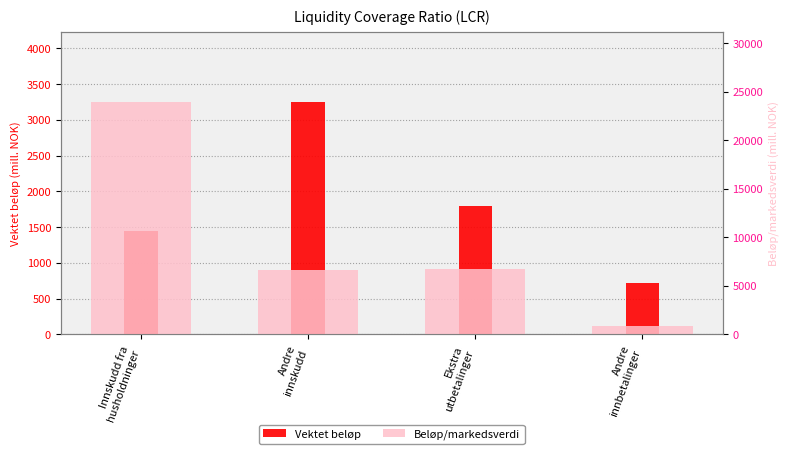

What are all the series names shown in the legend?

Vektet beløp, Beløp/markedsverdi